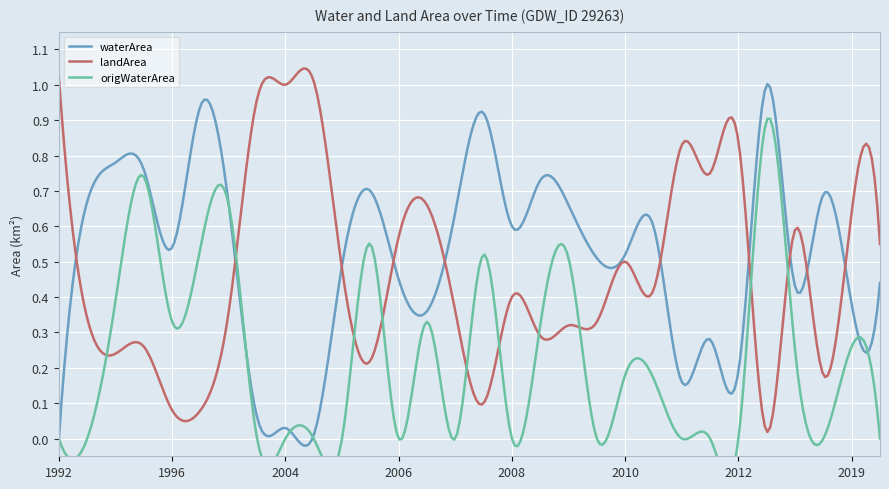

What is the label of the 9th point from the right?

2008_08